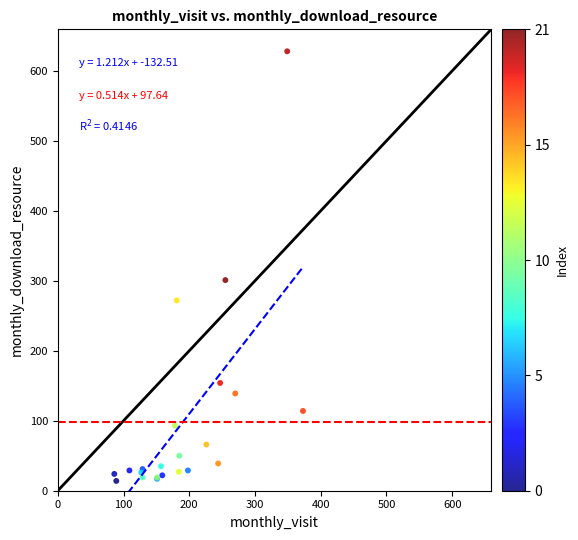

What Y value in the scatter plot is closest to 321?

301